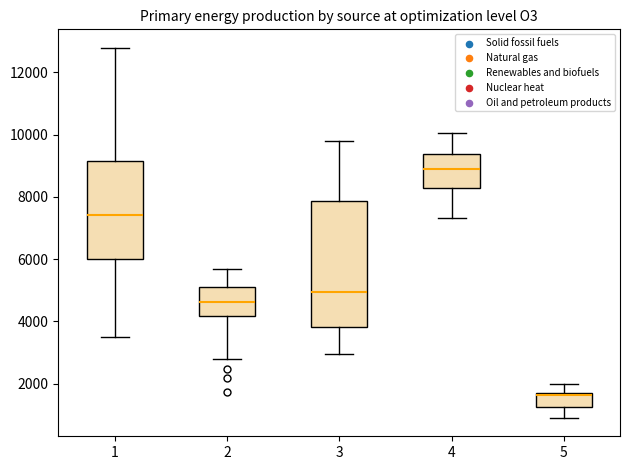

Where does the lower whisker of the box at x = 5 end on the y-axis? The values are not printed on the chart, so give them approximately, as read against the axis.

800